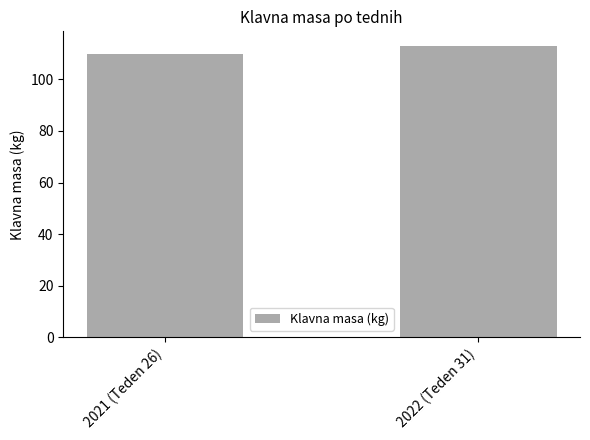

Count the number of data series in this chart.

1